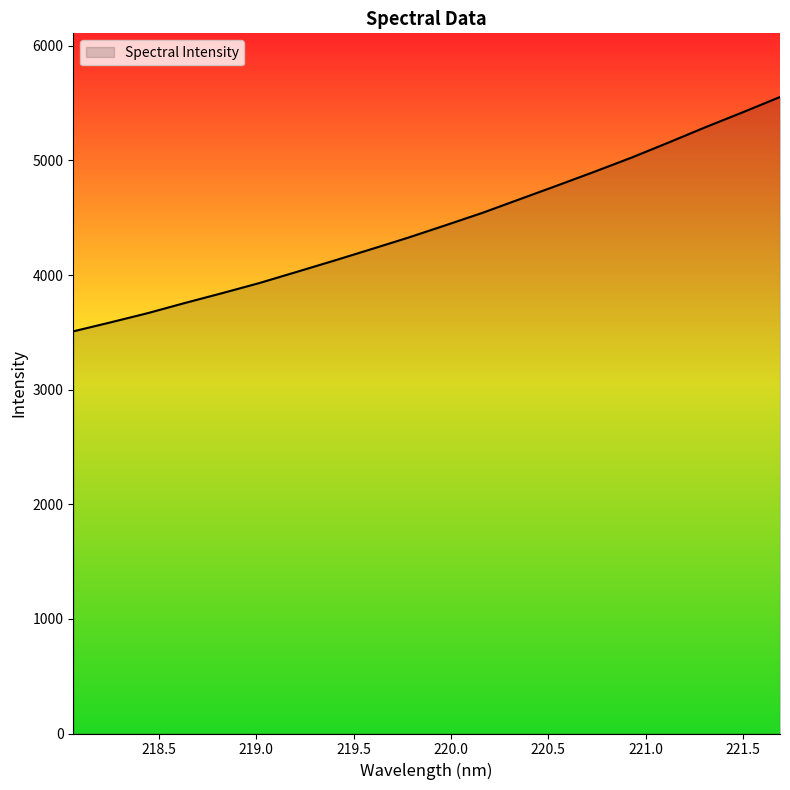

What is the greatest value displayed?

5553.1